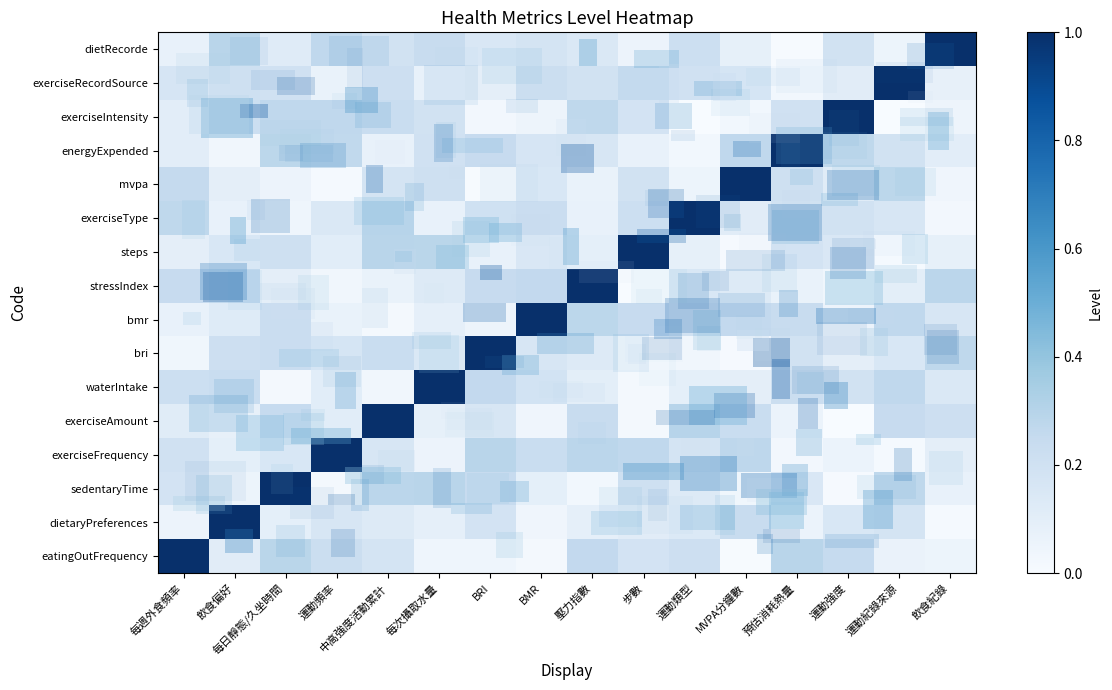

What is the total value across all series at 運動強度?

2.9